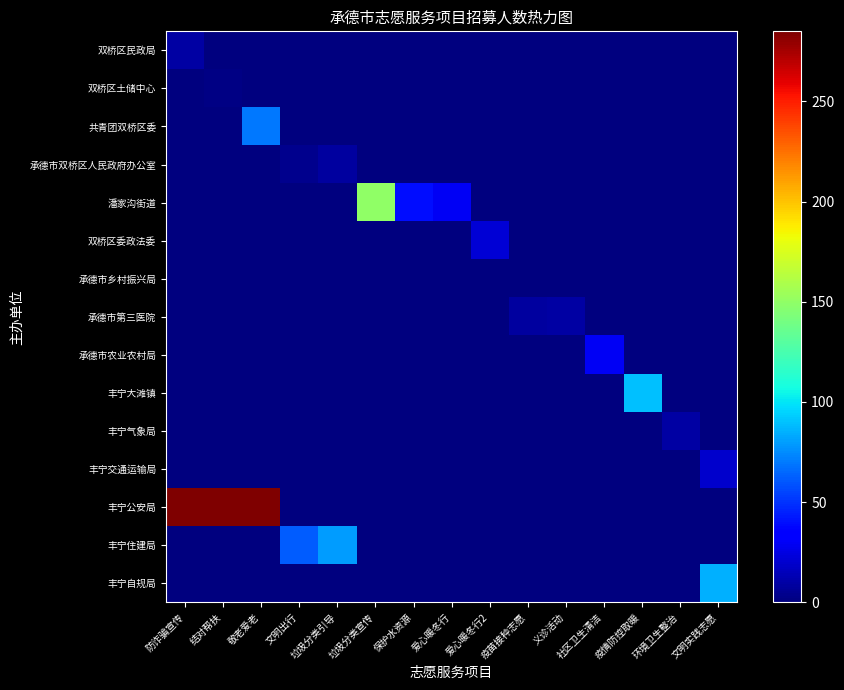

Reading left to right, what are all the values shown in this chart?

双桥区民政局: 防诈骗宣传=10	结对帮扶=0	敬老爱老=0	文明出行=0	垃圾分类引导=0	垃圾分类宣传=0	保护水资源=0	爱心暖冬行=0	爱心暖冬行2=0	疫苗接种志愿=0	义诊活动=0	社区卫生清洁=0	疫情防控取暖=0	环境卫生整治=0	文明实践志愿=0
双桥区土储中心: 防诈骗宣传=0	结对帮扶=2	敬老爱老=0	文明出行=0	垃圾分类引导=0	垃圾分类宣传=0	保护水资源=0	爱心暖冬行=0	爱心暖冬行2=0	疫苗接种志愿=0	义诊活动=0	社区卫生清洁=0	疫情防控取暖=0	环境卫生整治=0	文明实践志愿=0
共青团双桥区委: 防诈骗宣传=0	结对帮扶=0	敬老爱老=70	文明出行=0	垃圾分类引导=0	垃圾分类宣传=0	保护水资源=0	爱心暖冬行=0	爱心暖冬行2=0	疫苗接种志愿=0	义诊活动=0	社区卫生清洁=0	疫情防控取暖=0	环境卫生整治=0	文明实践志愿=0
承德市双桥区人民政府办公室: 防诈骗宣传=0	结对帮扶=0	敬老爱老=0	文明出行=4	垃圾分类引导=8	垃圾分类宣传=0	保护水资源=0	爱心暖冬行=0	爱心暖冬行2=0	疫苗接种志愿=0	义诊活动=0	社区卫生清洁=0	疫情防控取暖=0	环境卫生整治=0	文明实践志愿=0
潘家沟街道: 防诈骗宣传=0	结对帮扶=0	敬老爱老=0	文明出行=0	垃圾分类引导=0	垃圾分类宣传=150	保护水资源=40	爱心暖冬行=30	爱心暖冬行2=0	疫苗接种志愿=0	义诊活动=0	社区卫生清洁=0	疫情防控取暖=0	环境卫生整治=0	文明实践志愿=0
双桥区委政法委: 防诈骗宣传=0	结对帮扶=0	敬老爱老=0	文明出行=0	垃圾分类引导=0	垃圾分类宣传=0	保护水资源=0	爱心暖冬行=0	爱心暖冬行2=22	疫苗接种志愿=0	义诊活动=0	社区卫生清洁=0	疫情防控取暖=0	环境卫生整治=0	文明实践志愿=0
承德市乡村振兴局: 防诈骗宣传=0	结对帮扶=0	敬老爱老=0	文明出行=0	垃圾分类引导=0	垃圾分类宣传=0	保护水资源=0	爱心暖冬行=0	爱心暖冬行2=0	疫苗接种志愿=0	义诊活动=0	社区卫生清洁=0	疫情防控取暖=0	环境卫生整治=0	文明实践志愿=0
承德市第三医院: 防诈骗宣传=0	结对帮扶=0	敬老爱老=0	文明出行=0	垃圾分类引导=0	垃圾分类宣传=0	保护水资源=0	爱心暖冬行=0	爱心暖冬行2=0	疫苗接种志愿=8	义诊活动=10	社区卫生清洁=0	疫情防控取暖=0	环境卫生整治=0	文明实践志愿=0
承德市农业农村局: 防诈骗宣传=0	结对帮扶=0	敬老爱老=0	文明出行=0	垃圾分类引导=0	垃圾分类宣传=0	保护水资源=0	爱心暖冬行=0	爱心暖冬行2=0	疫苗接种志愿=0	义诊活动=0	社区卫生清洁=30	疫情防控取暖=0	环境卫生整治=0	文明实践志愿=0
丰宁大滩镇: 防诈骗宣传=0	结对帮扶=0	敬老爱老=0	文明出行=0	垃圾分类引导=0	垃圾分类宣传=0	保护水资源=0	爱心暖冬行=0	爱心暖冬行2=0	疫苗接种志愿=0	义诊活动=0	社区卫生清洁=0	疫情防控取暖=90	环境卫生整治=0	文明实践志愿=0
丰宁气象局: 防诈骗宣传=0	结对帮扶=0	敬老爱老=0	文明出行=0	垃圾分类引导=0	垃圾分类宣传=0	保护水资源=0	爱心暖冬行=0	爱心暖冬行2=0	疫苗接种志愿=0	义诊活动=0	社区卫生清洁=0	疫情防控取暖=0	环境卫生整治=10	文明实践志愿=0
丰宁交通运输局: 防诈骗宣传=0	结对帮扶=0	敬老爱老=0	文明出行=0	垃圾分类引导=0	垃圾分类宣传=0	保护水资源=0	爱心暖冬行=0	爱心暖冬行2=0	疫苗接种志愿=0	义诊活动=0	社区卫生清洁=0	疫情防控取暖=0	环境卫生整治=0	文明实践志愿=20
丰宁公安局: 防诈骗宣传=285	结对帮扶=285	敬老爱老=285	文明出行=0	垃圾分类引导=0	垃圾分类宣传=0	保护水资源=0	爱心暖冬行=0	爱心暖冬行2=0	疫苗接种志愿=0	义诊活动=0	社区卫生清洁=0	疫情防控取暖=0	环境卫生整治=0	文明实践志愿=0
丰宁住建局: 防诈骗宣传=0	结对帮扶=0	敬老爱老=0	文明出行=62	垃圾分类引导=80	垃圾分类宣传=0	保护水资源=0	爱心暖冬行=0	爱心暖冬行2=0	疫苗接种志愿=0	义诊活动=0	社区卫生清洁=0	疫情防控取暖=0	环境卫生整治=0	文明实践志愿=0
丰宁自规局: 防诈骗宣传=0	结对帮扶=0	敬老爱老=0	文明出行=0	垃圾分类引导=0	垃圾分类宣传=0	保护水资源=0	爱心暖冬行=0	爱心暖冬行2=0	疫苗接种志愿=0	义诊活动=0	社区卫生清洁=0	疫情防控取暖=0	环境卫生整治=0	文明实践志愿=85